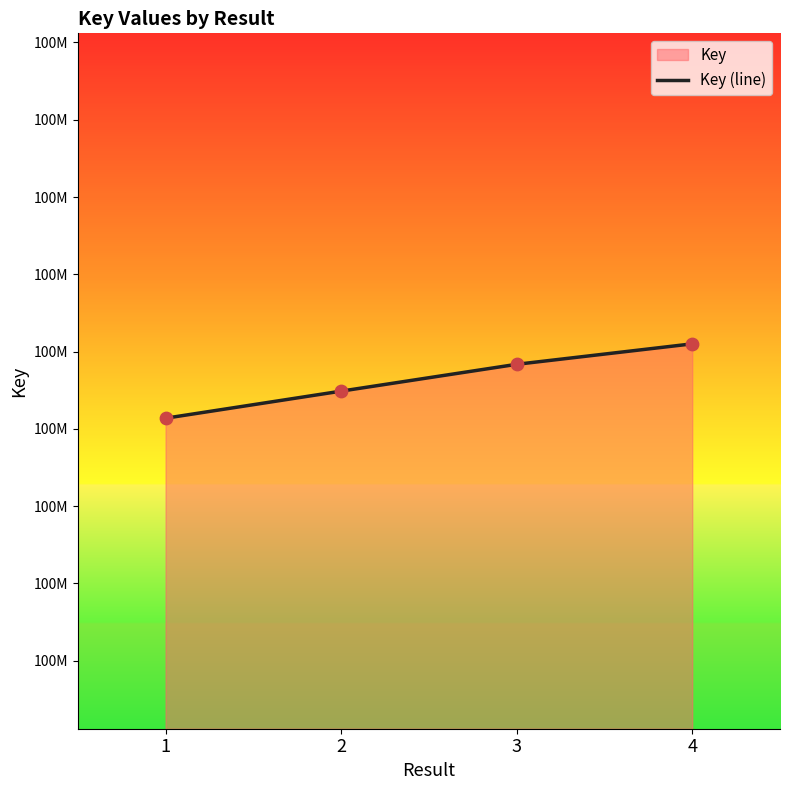

What is the ratio of the value at 4 to the value at 2?

1.0